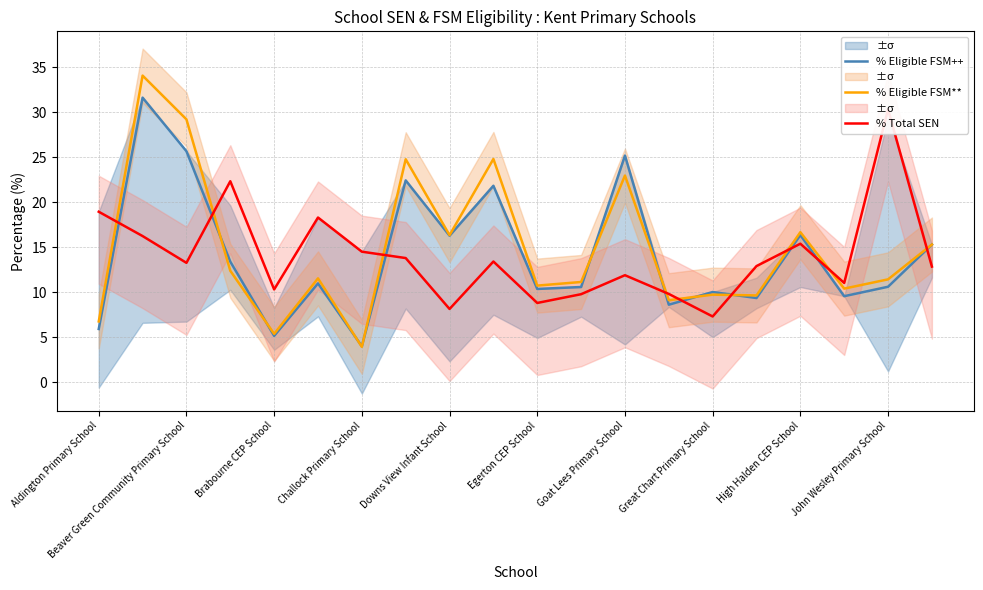

Where is the first local minimum for % Eligible FSM**?

Brabourne CEP School